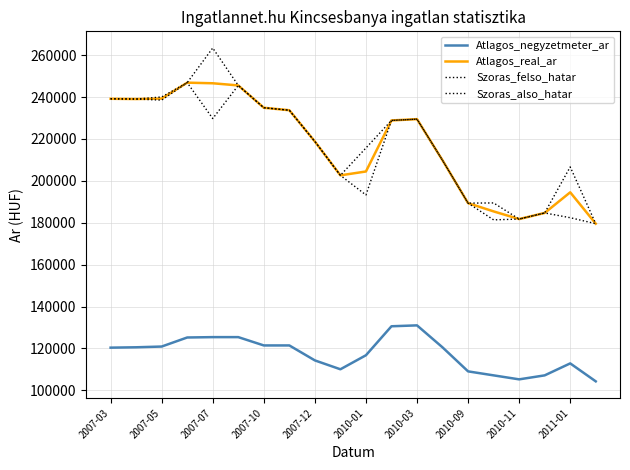

Does the chart display data point markers on the line(s)?

No